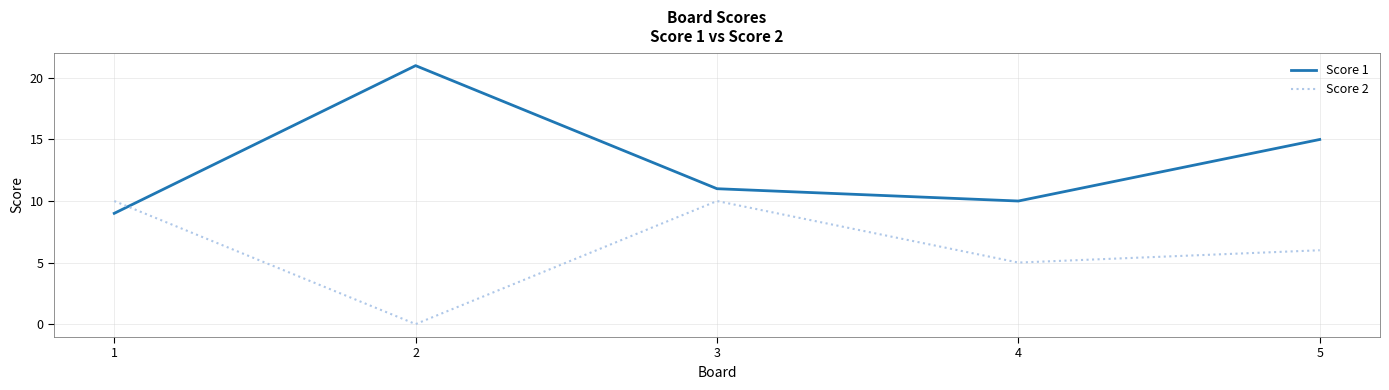

What is the total value across all series at 4?

15